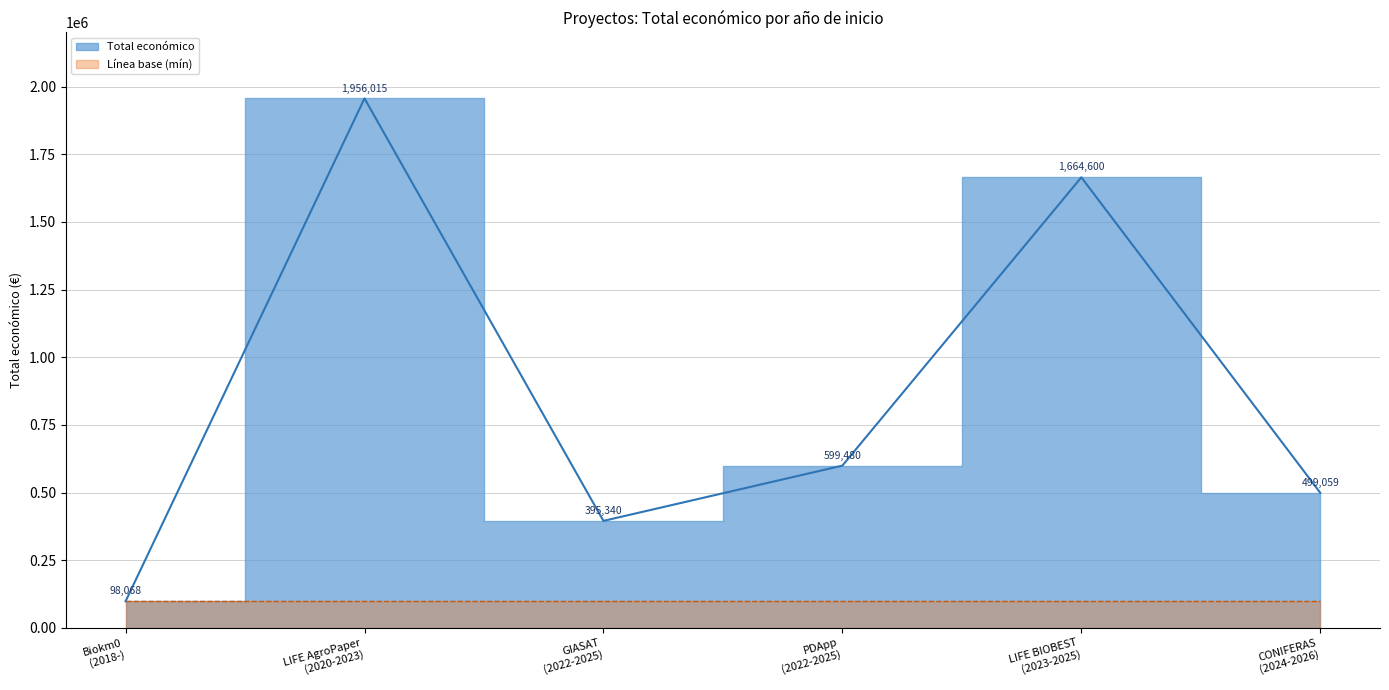

List the labels in order of value, smallest first.

2018, 2022, 2024, 2022, 2023, 2020